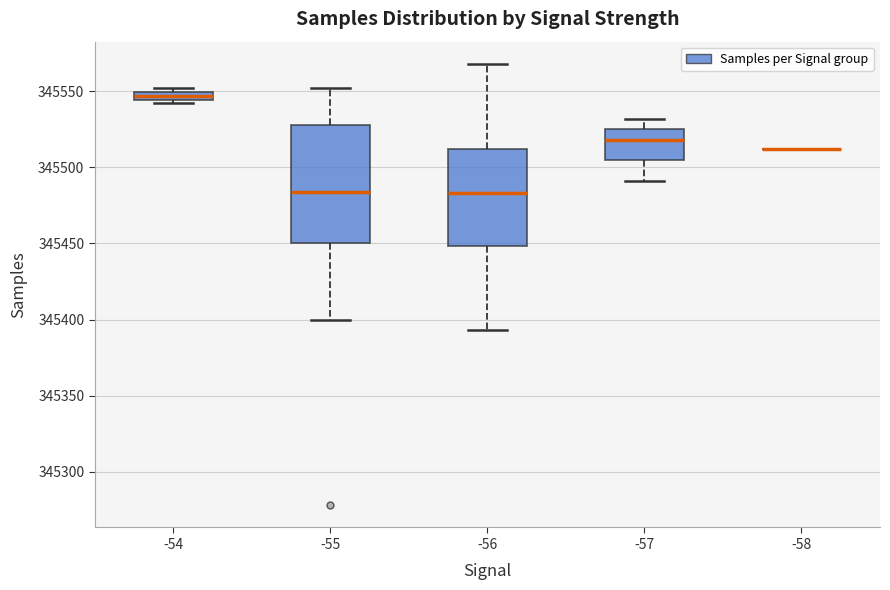

Where is the upper edge of the box at x = -55 on the y-axis? The values are not printed on the chart, so give them approximately, as read against the axis.

345530